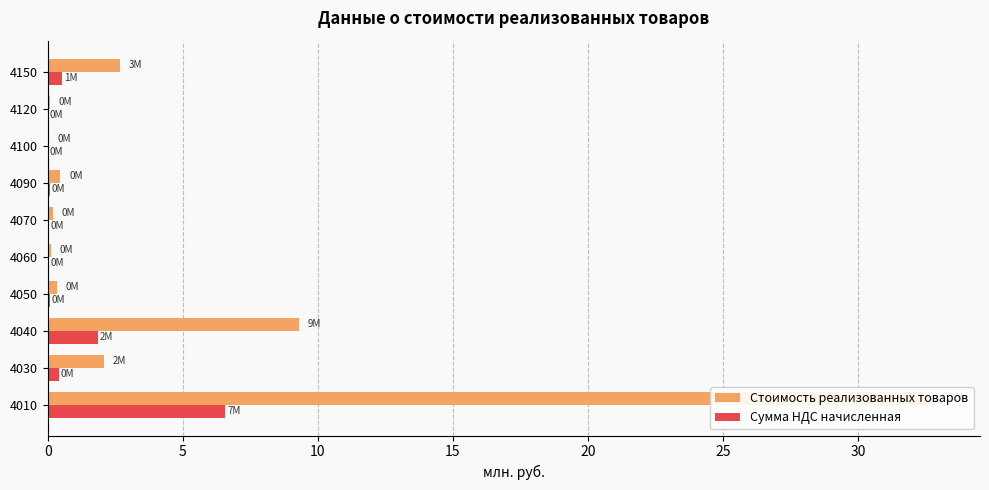

Which series has the largest total across all categories?

Стоимость реализованных товаров